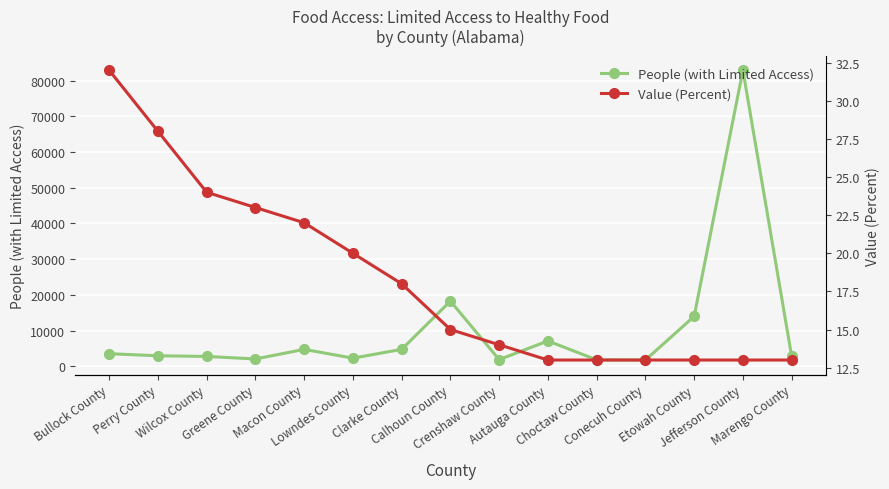

At how many categories does at least one series exceed 8117?

3